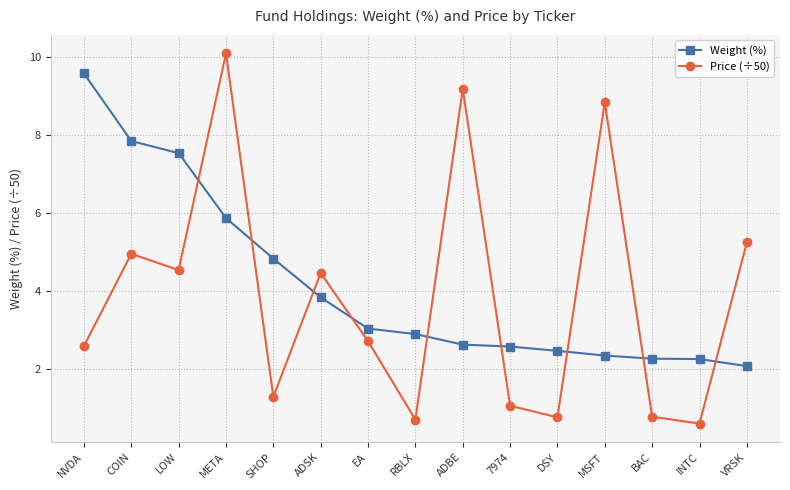

What is the total value across all series at 7974?

3.6